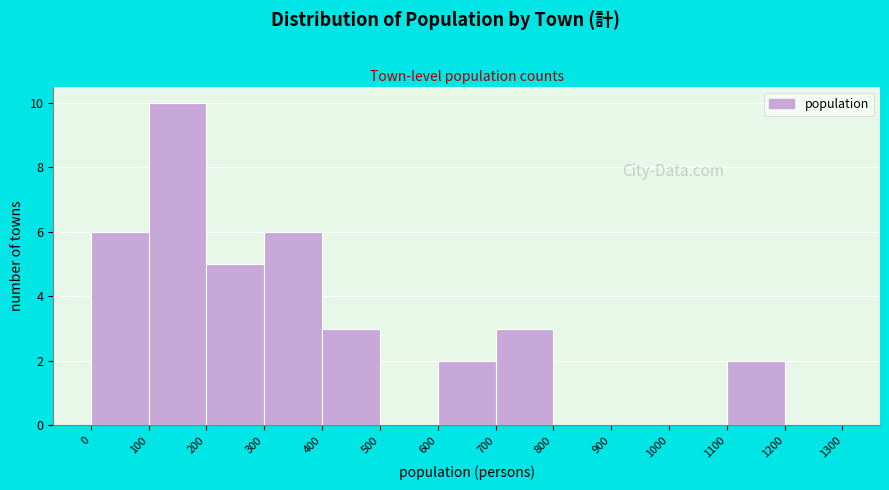

Reading left to right, list every bar in this chart as the range it spans on the x-axis followed by its height. The values are not printed on the chart, so give them approximately, as read against the axis.

0 to 100: 6
100 to 200: 10
200 to 300: 5
300 to 400: 6
400 to 500: 3
500 to 600: 0
600 to 700: 2
700 to 800: 3
800 to 900: 0
900 to 1000: 0
1000 to 1100: 0
1100 to 1200: 2
1200 to 1300: 0